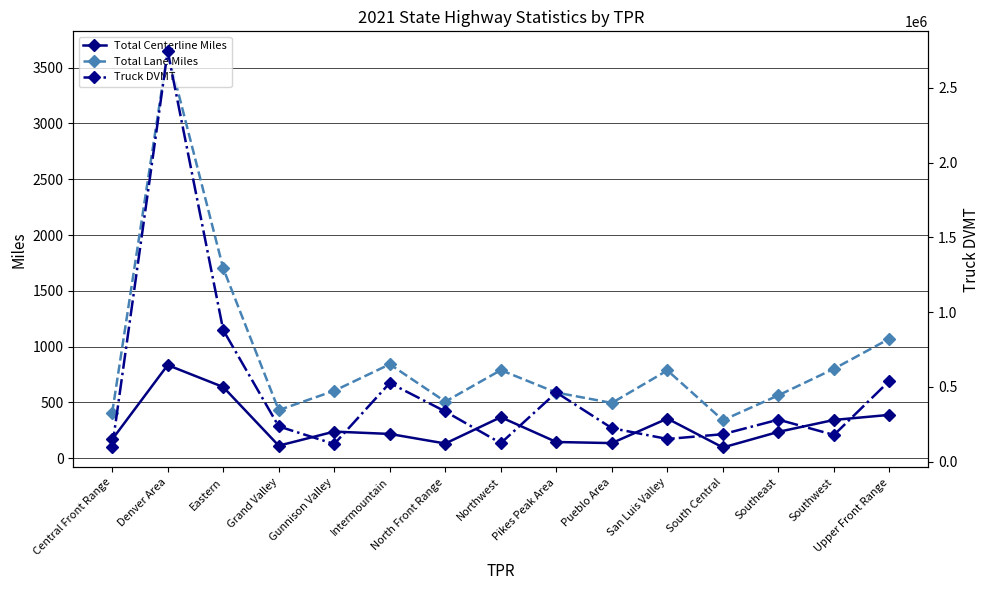

True or false: Total Lane Miles and Truck DVMT intersect in this chart.

False